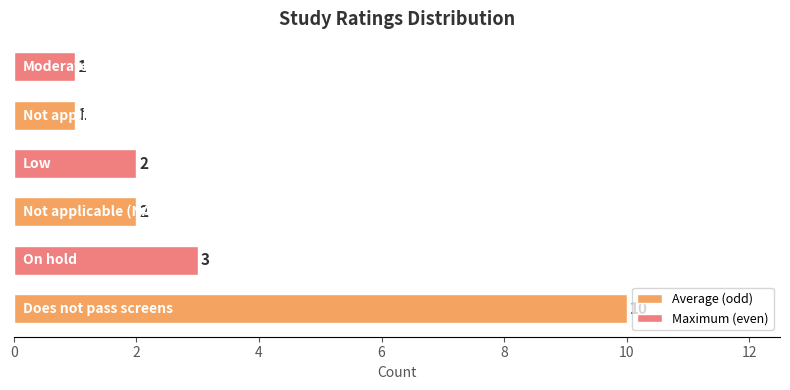

How many distinct data groups are displayed?

1